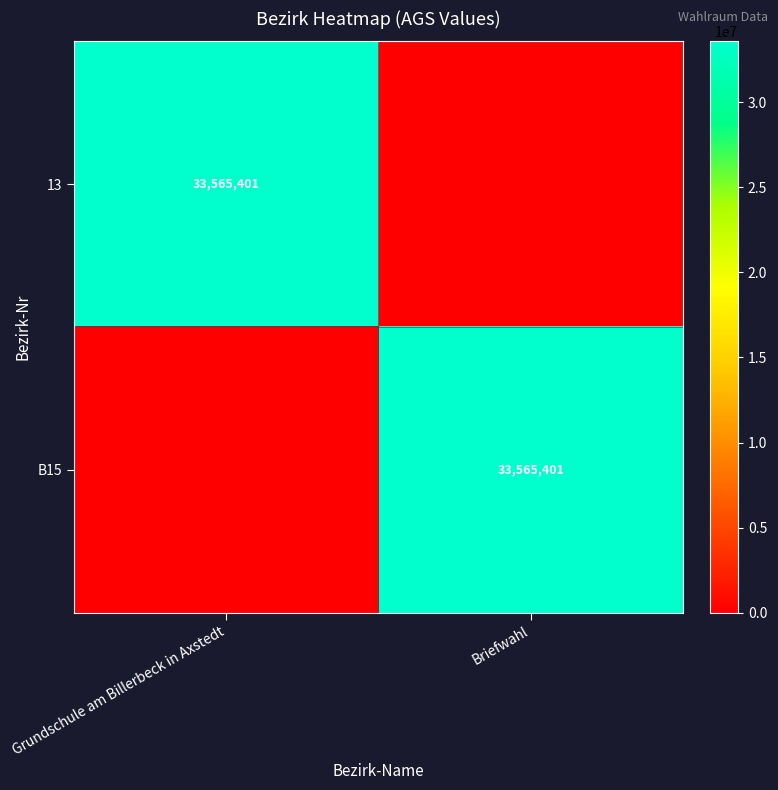

True or false: B15 has a value of 33565401 at Briefwahl.

True